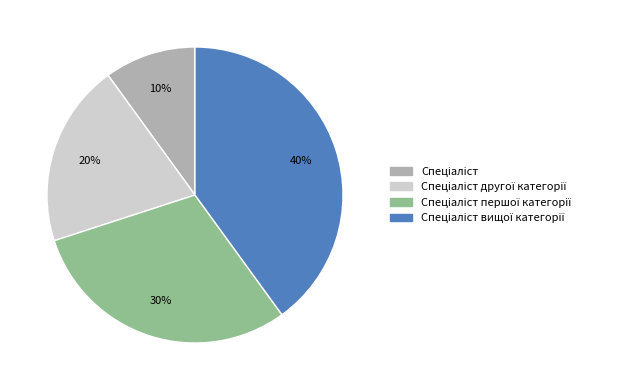

To the nearest percent, what is the difference between the largest and smallest slice percentages?

30%